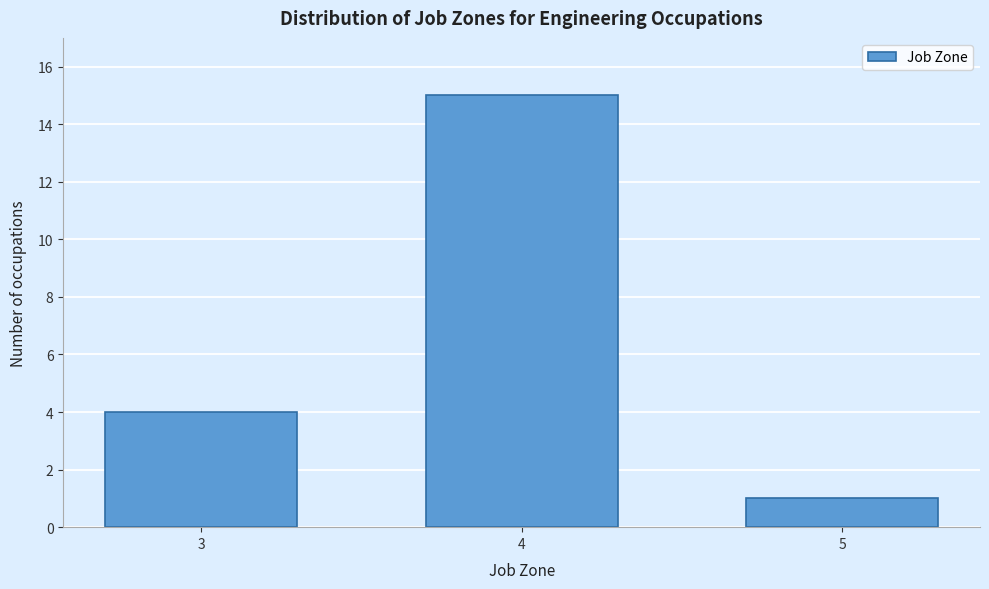

Reading right to left, extract all data points from this chart.

5=1	4=15	3=4